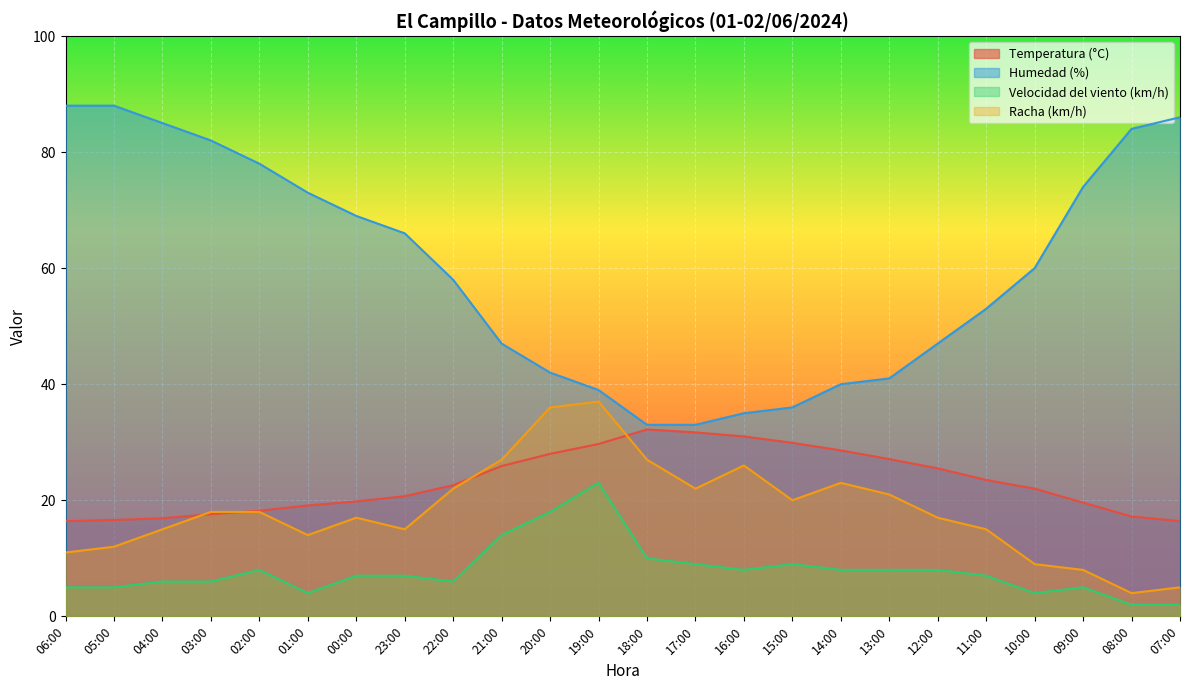

At which label is Racha (km/h) closest to 20?

15:00